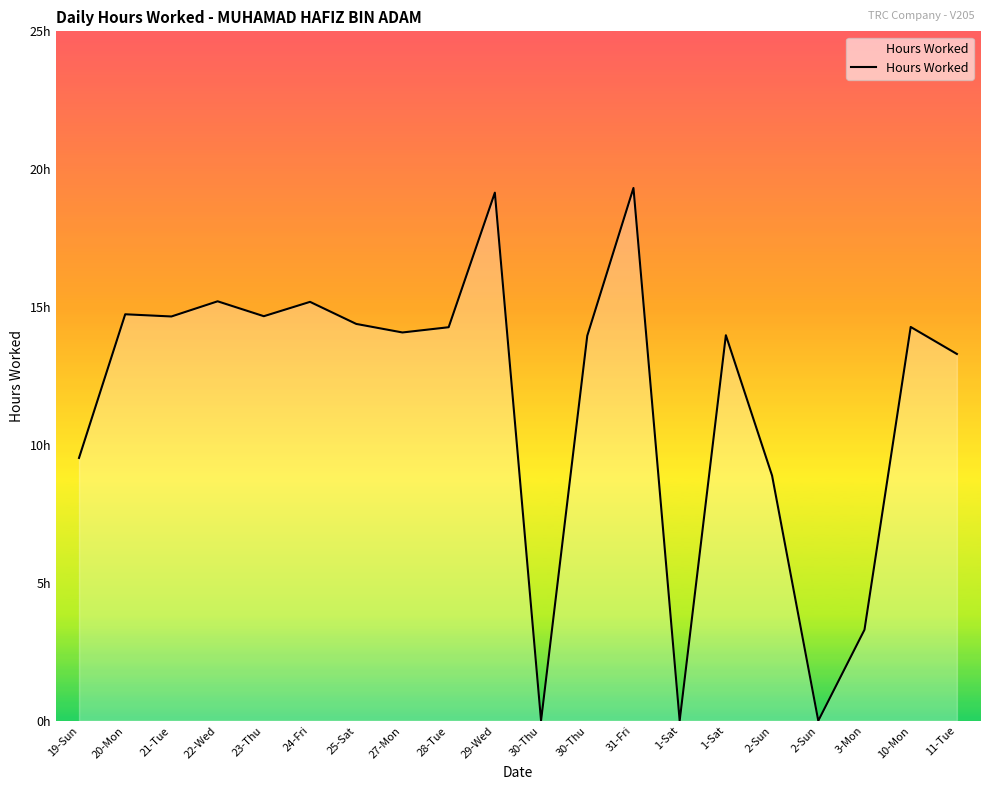

Reading left to right, list all the values displayed in this chart.

9.5	14.7	14.7	15.2	14.7	15.2	14.4	14.1	14.3	19.1	0.0	14.0	19.3	0.0	14.0	8.9	0.0	3.3	14.3	13.3